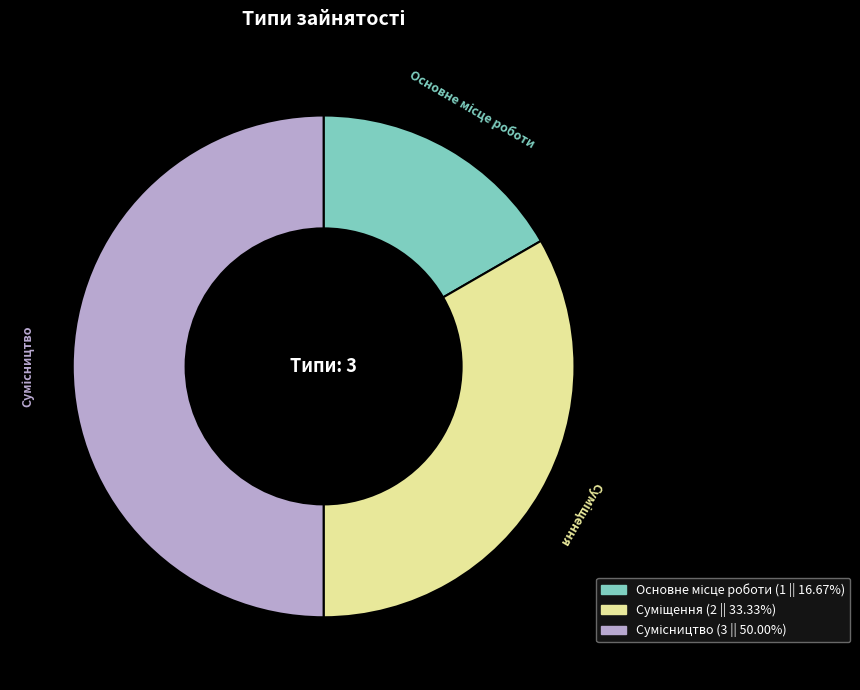

To the nearest percent, what percentage of the pie is Сумісництво?

50%